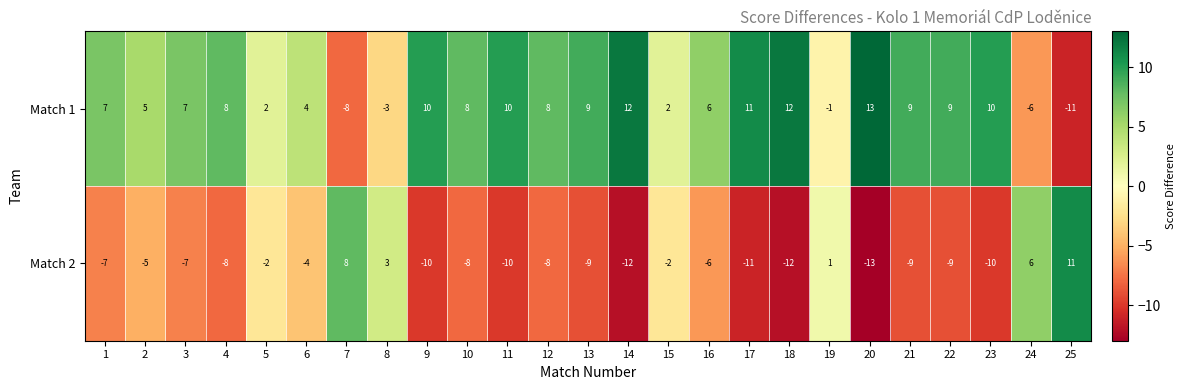

Rank the series by their average value, from lowest to highest.

Match 2, Match 1